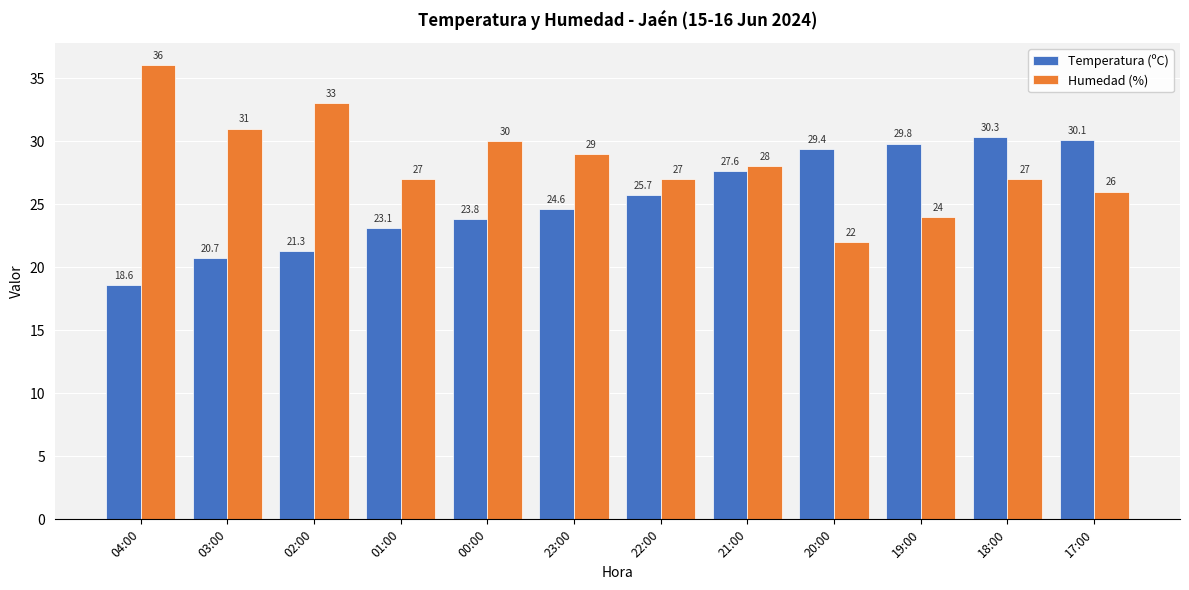

Reading left to right, list all the values displayed in this chart.

Temperatura (ºC): 18.6	20.7	21.3	23.1	23.8	24.6	25.7	27.6	29.4	29.8	30.3	30.1
Humedad (%): 36.0	31.0	33.0	27.0	30.0	29.0	27.0	28.0	22.0	24.0	27.0	26.0